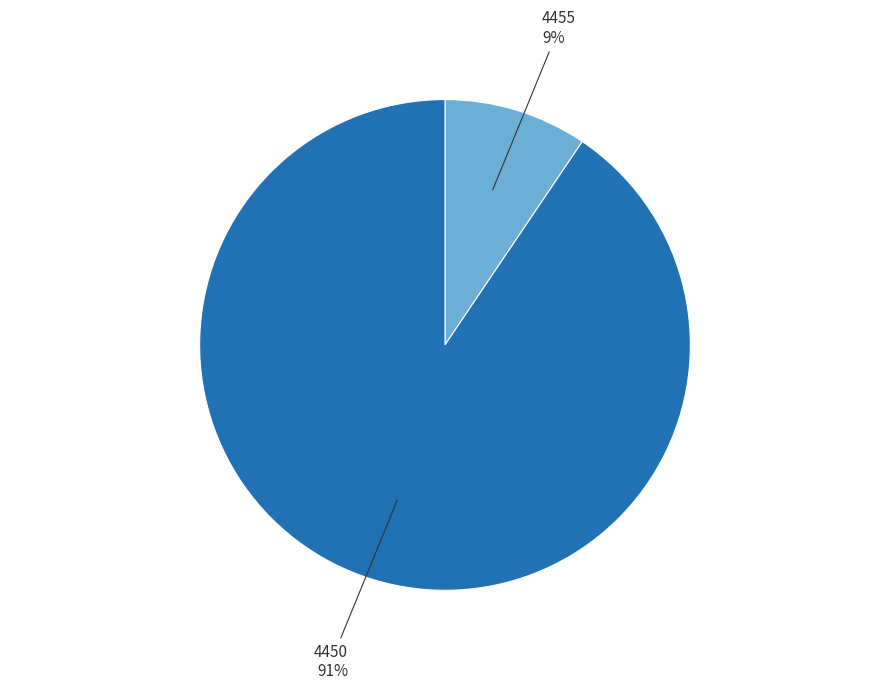

What is the largest slice in the pie chart?

4450